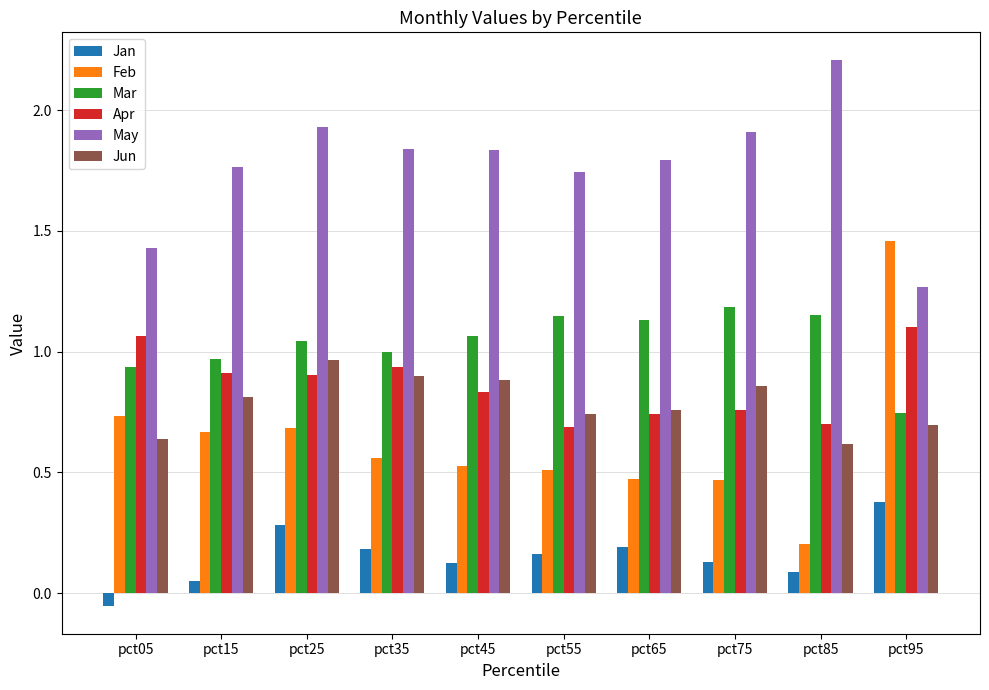

Is it true that Jun equals 0.8 at pct15?

True